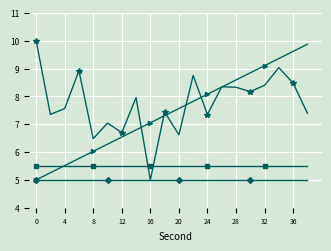

What is the greatest value displayed?

10.0